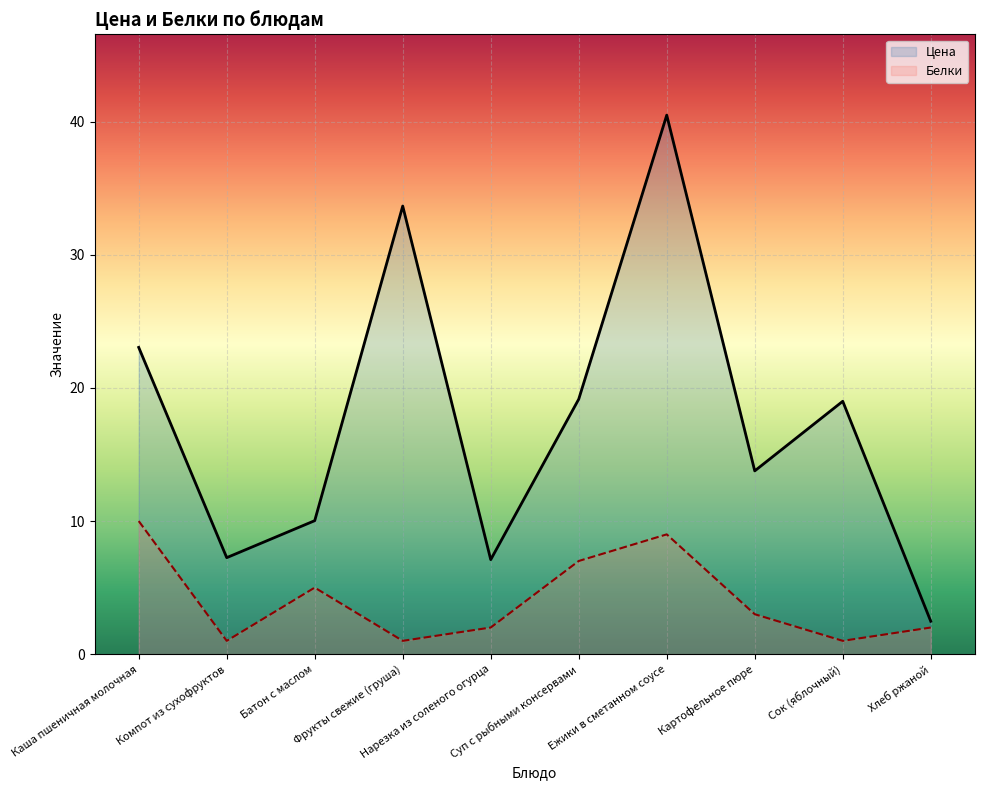

How many values in the Цена series are below 19?

5